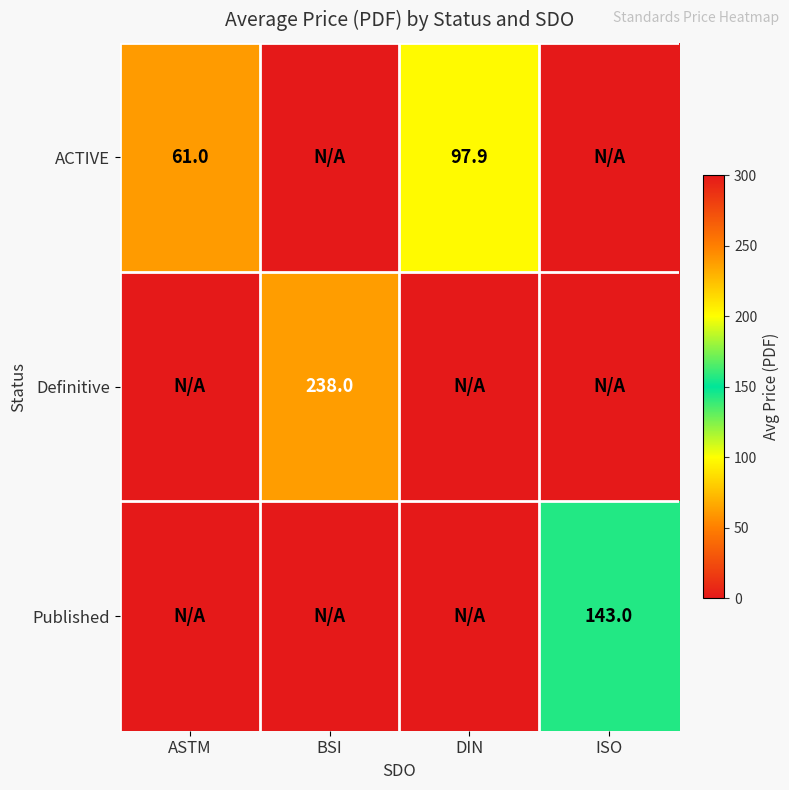

At which category is the sum across all series the highest?

BSI